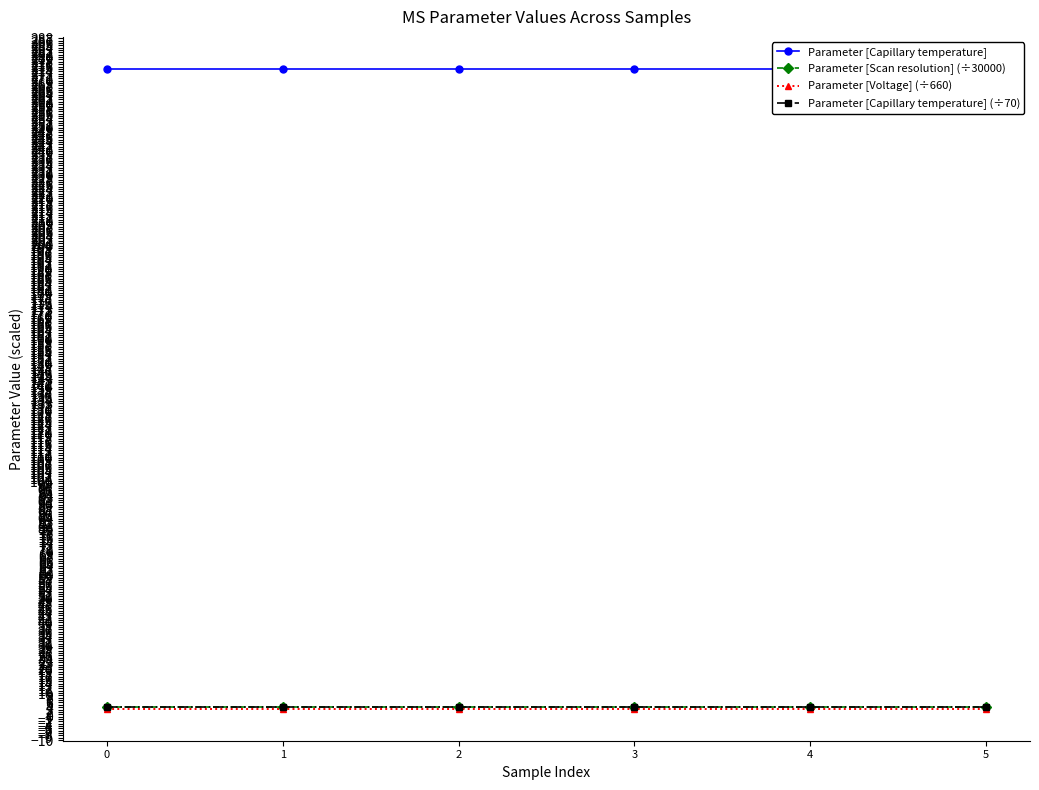

Which has a higher value, 5 or 0?

5